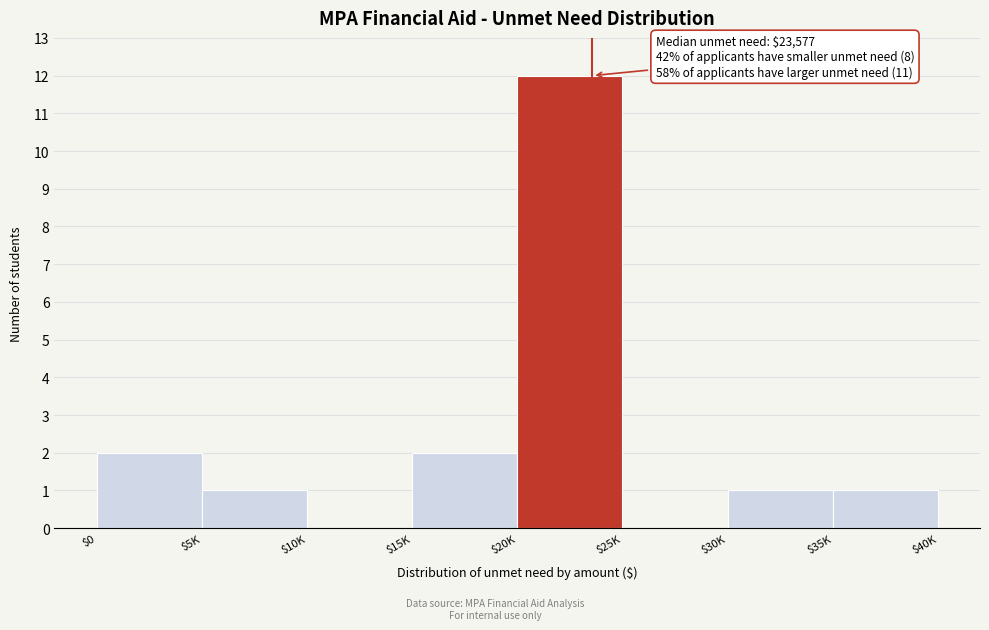

Which label corresponds to the largest value in the chart?

$20K